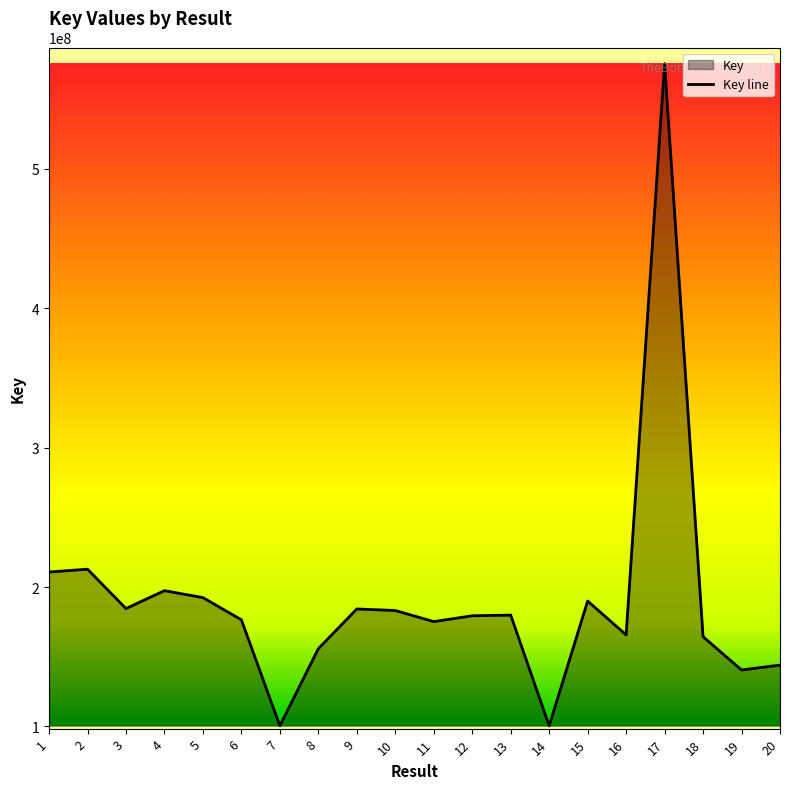

What is the maximum value shown in the chart?

575578050